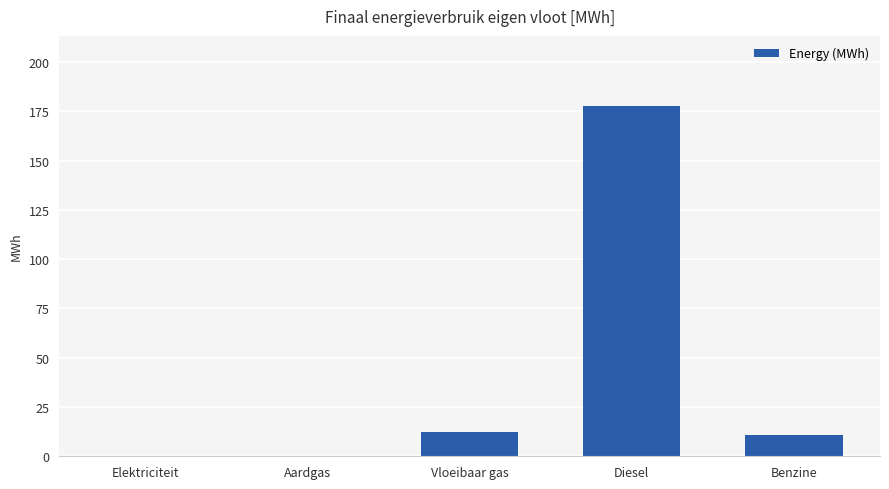

What is the change in value from Aardgas to Diesel?

+177.8